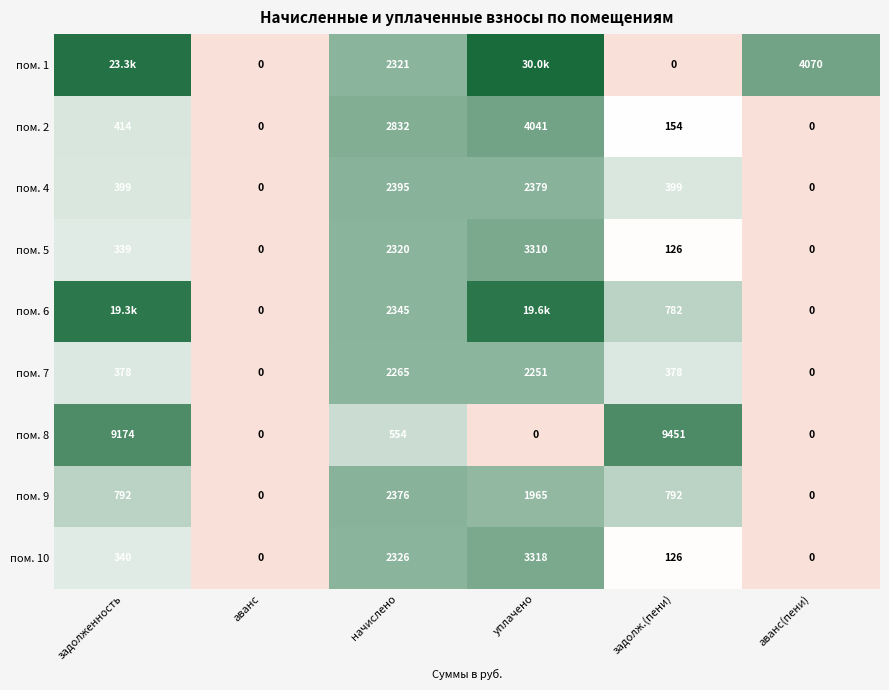

Which category has the highest value in the пом. 7 series?

начислено